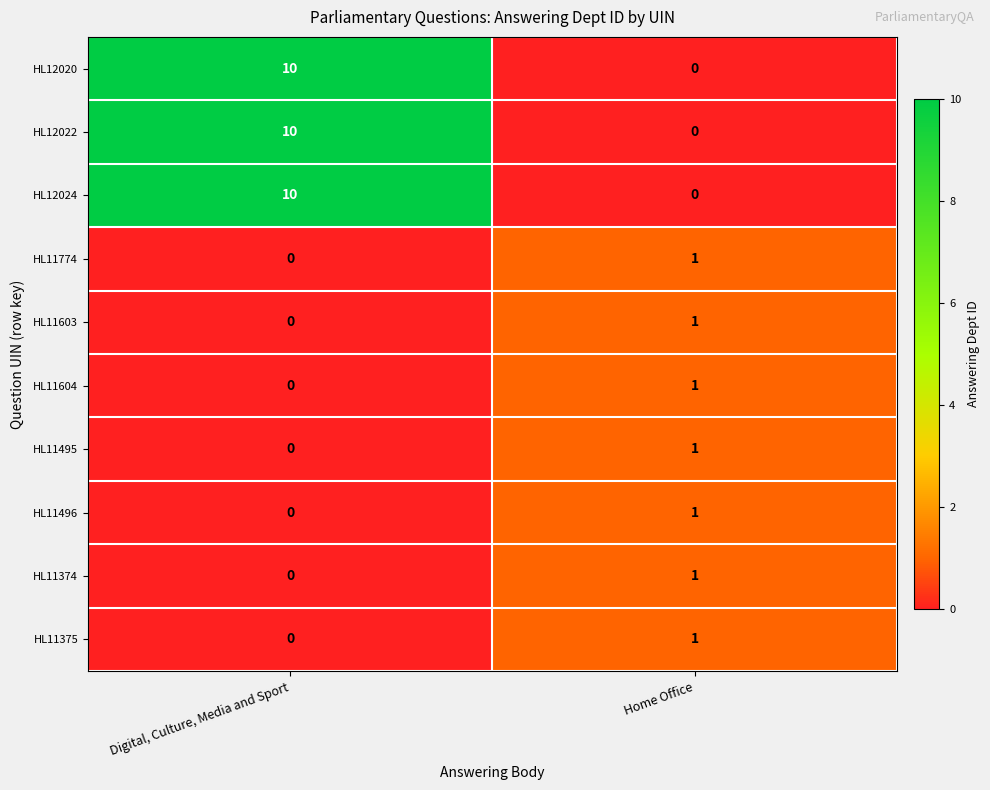

What is the maximum value shown in the chart?

10